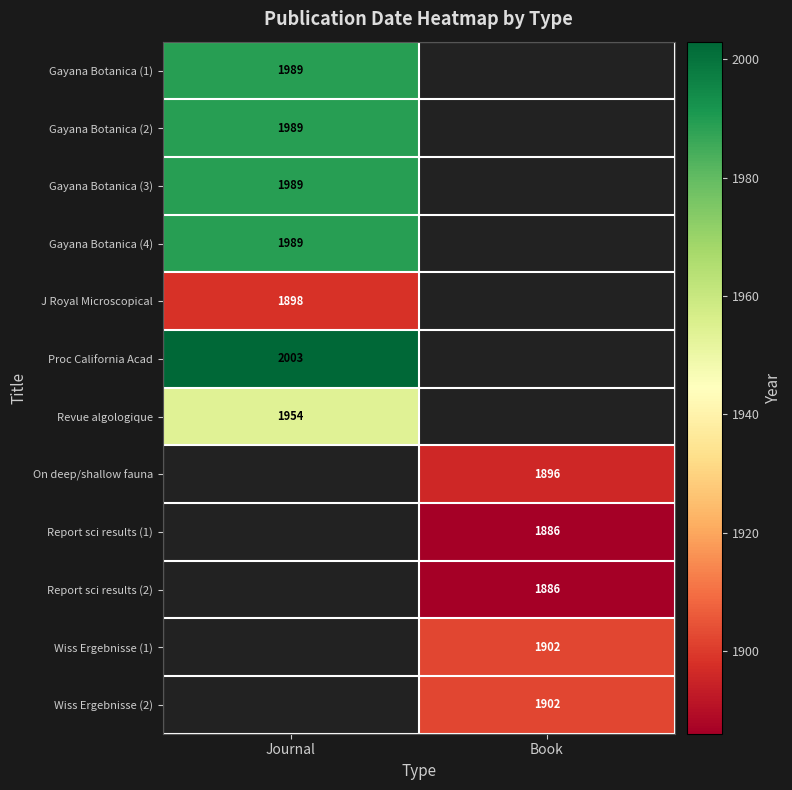

True or false: Gayana Botanica (3) has a value of 1989 at Journal.

True